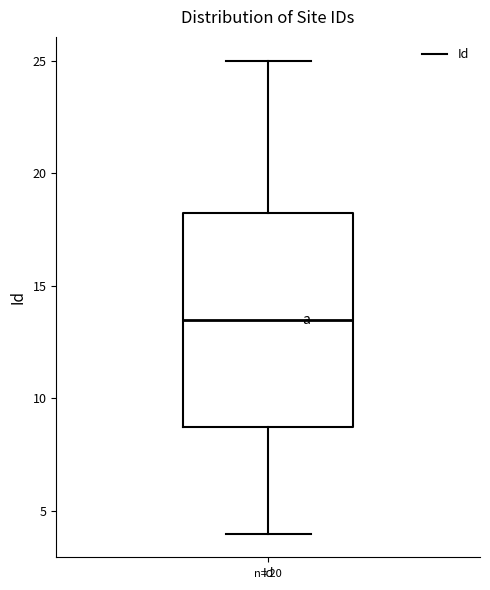

Read this box plot against the y-axis: the position of the median line, the range covered by the box, and the ends of both whiskers. The values are not printed on the chart, so give them approximately, as read against the axis.

median 13.5, box 9.0 to 18.5, whiskers 4.0 to 25.0